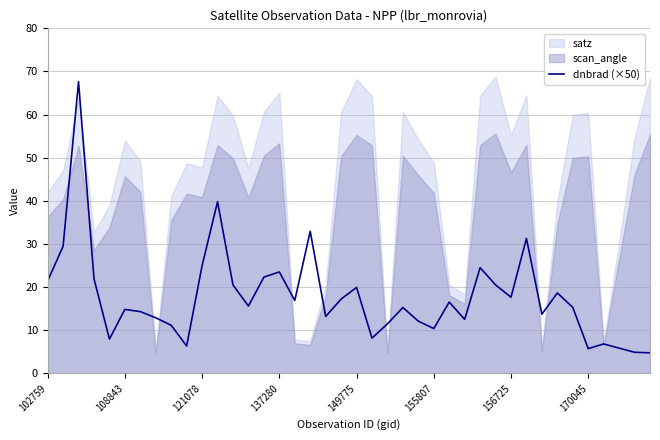

Where does the data first go above 15?

102759